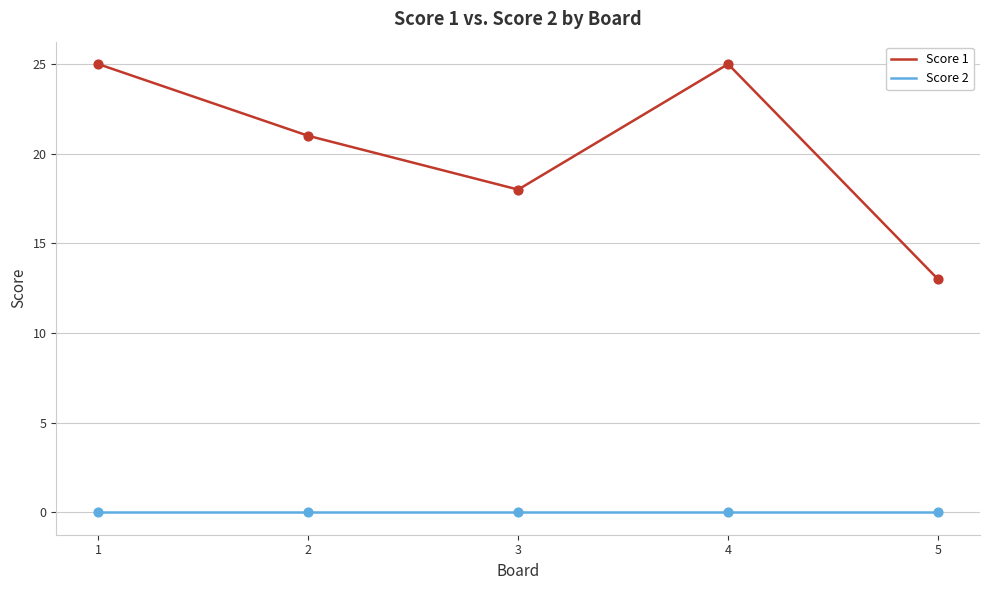

What is the spread (max minus min) of values at 5?

13